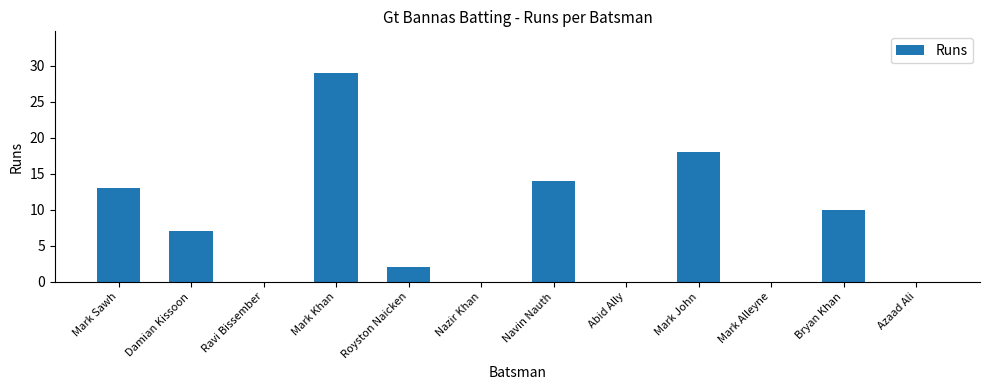

Approximately how many times larger is the value at Damian Kissoon compared to Bryan Khan?

0.7